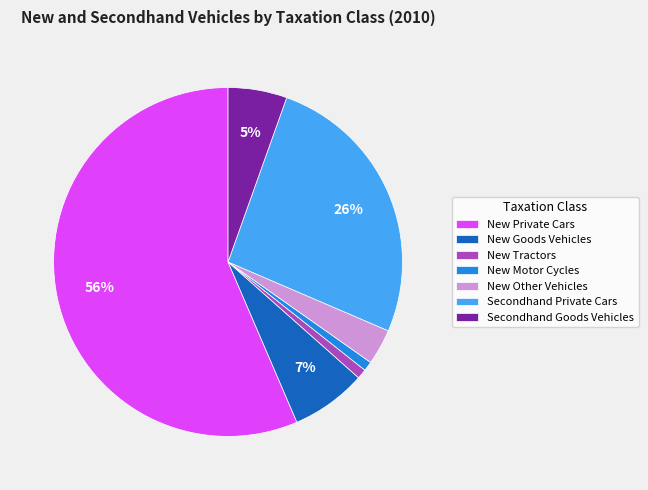

Which category accounts for the majority?

New Private Cars